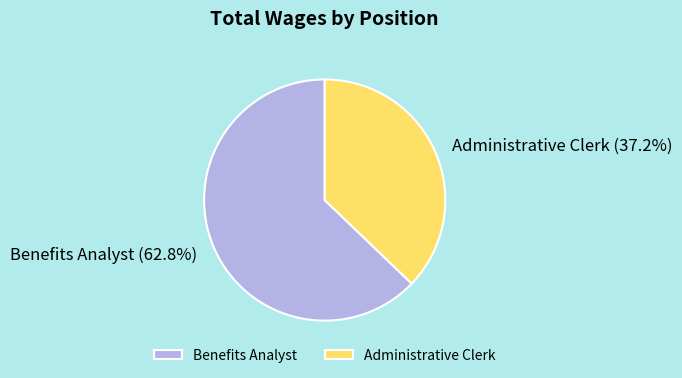

To the nearest percent, what is the difference between the Administrative Clerk and Benefits Analyst slice percentages?

26%